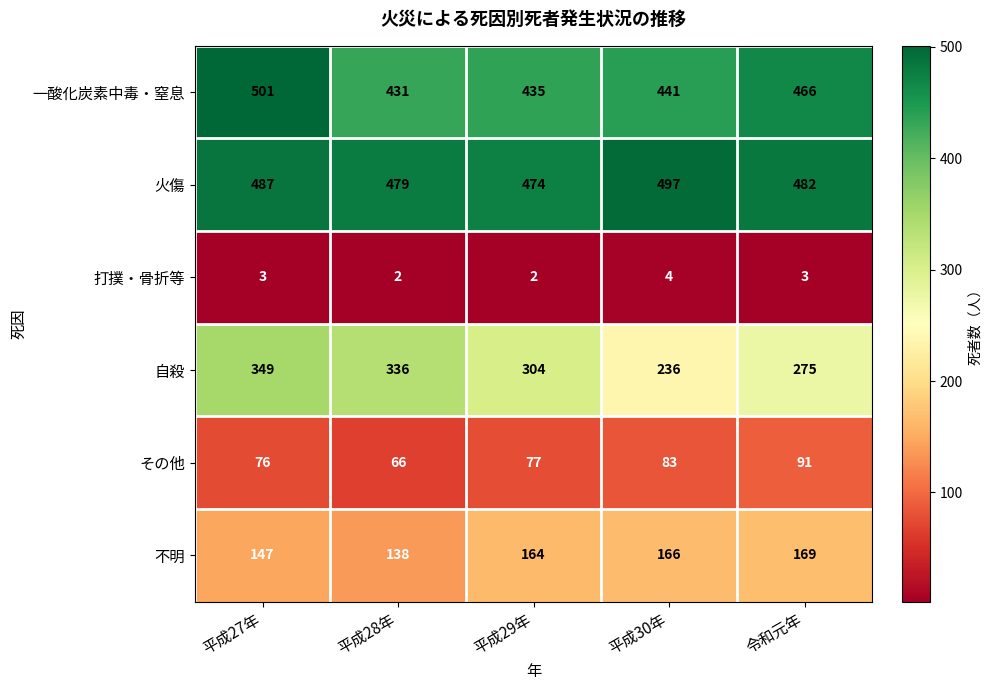

At which category is the sum across all series the highest?

平成27年